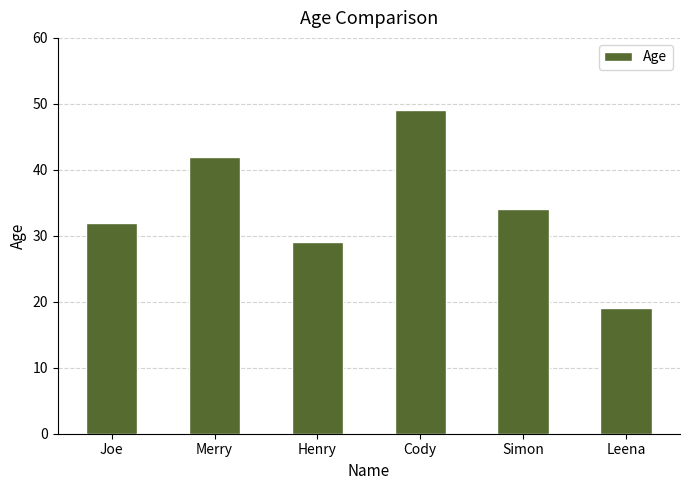

What is the maximum value shown in the chart?

49